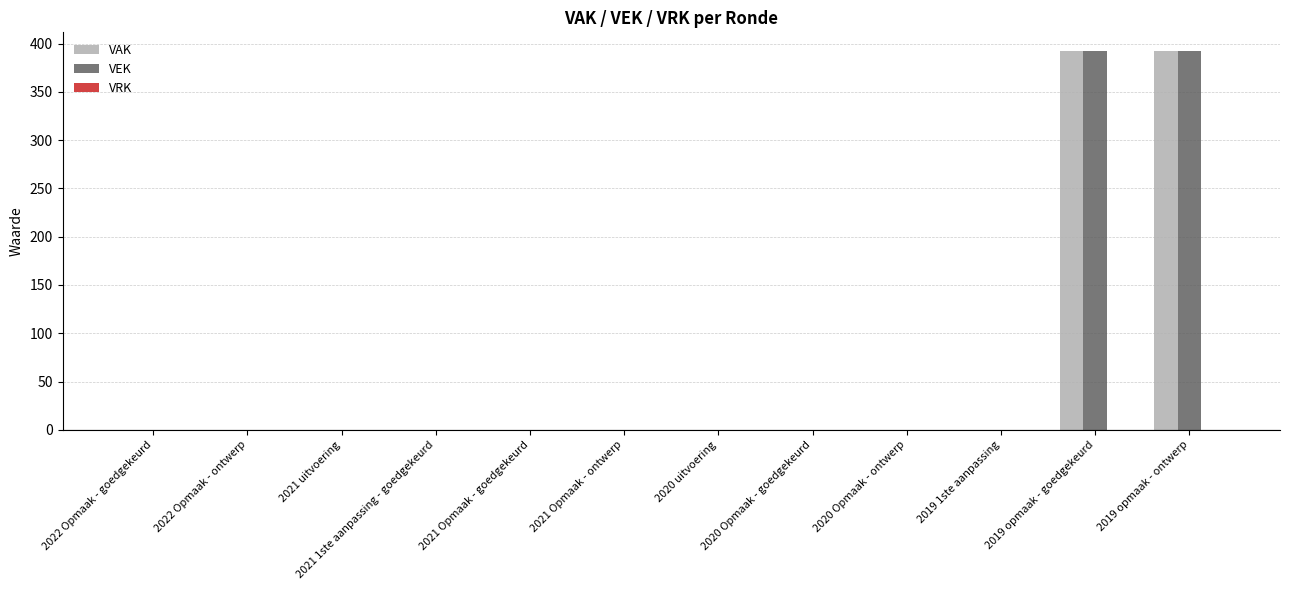

The value of VAK at 2021 Opmaak - goedgekeurd is -273. True or false?

False